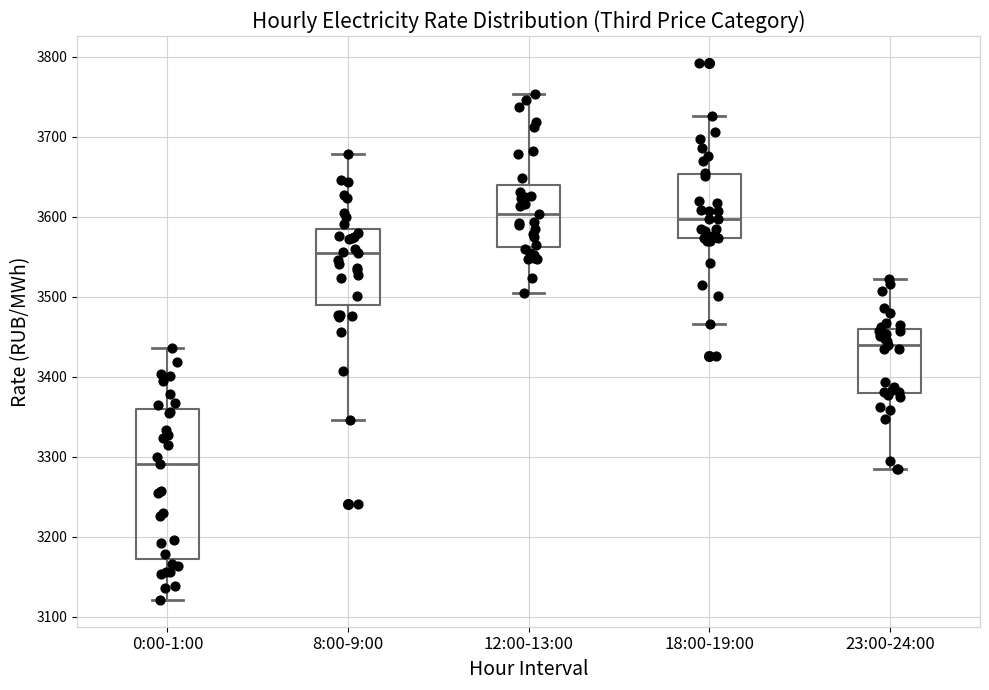

Which box has the lowest median line?

0:00-1:00